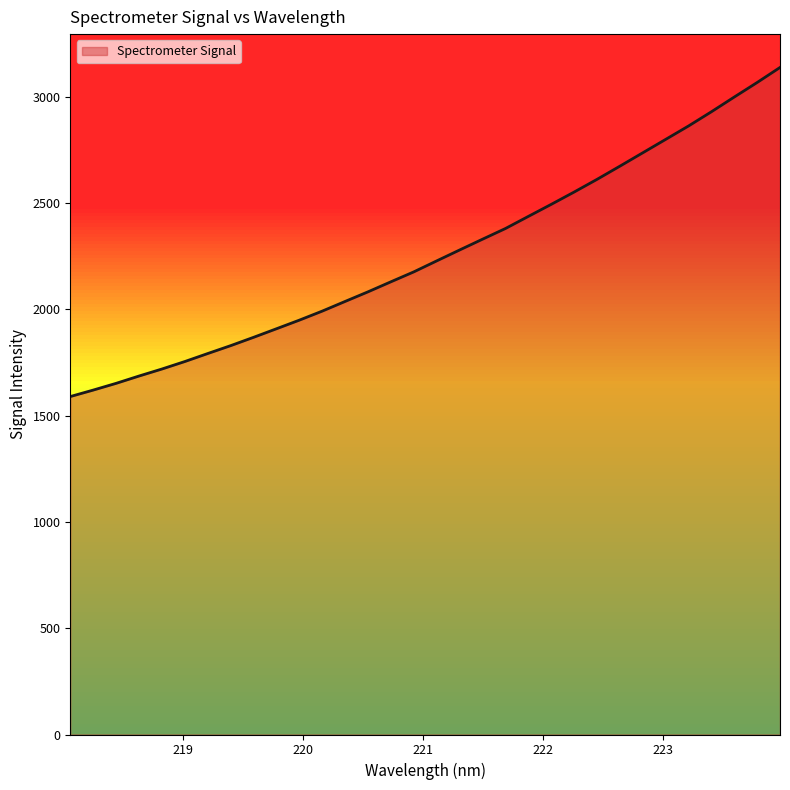

What is the maximum value shown in the chart?

3137.4